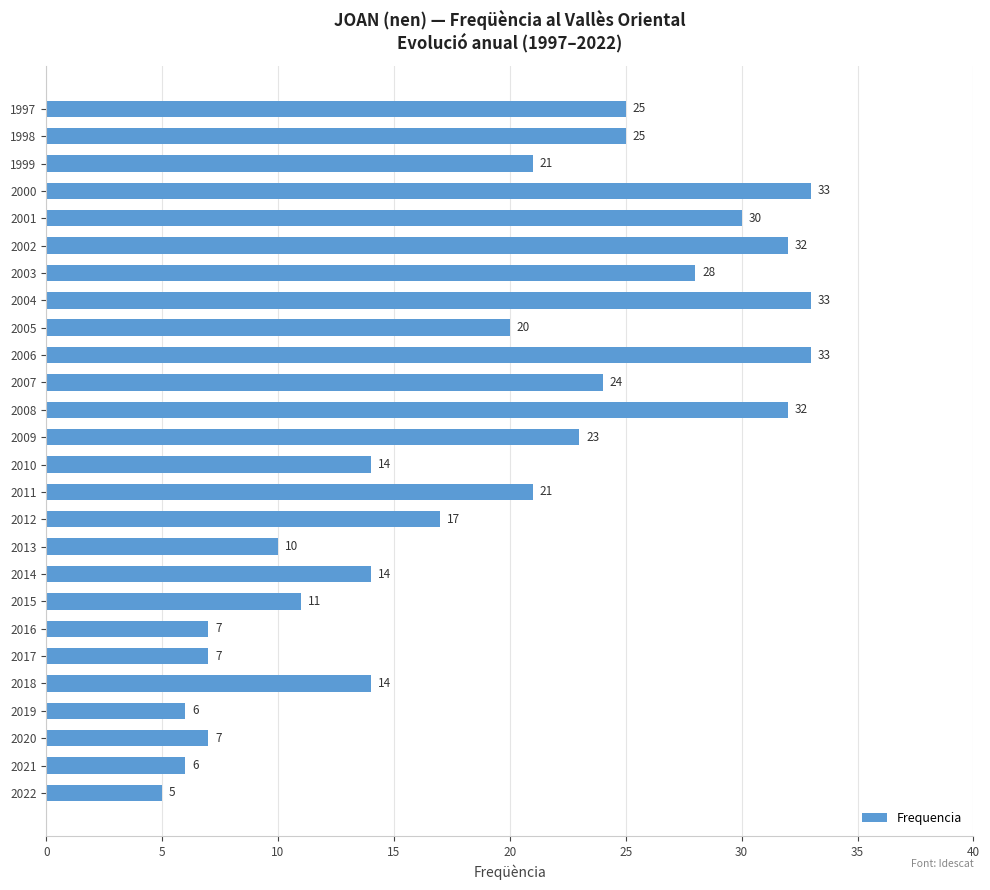

True or false: the data shows 18 at 2006.

False